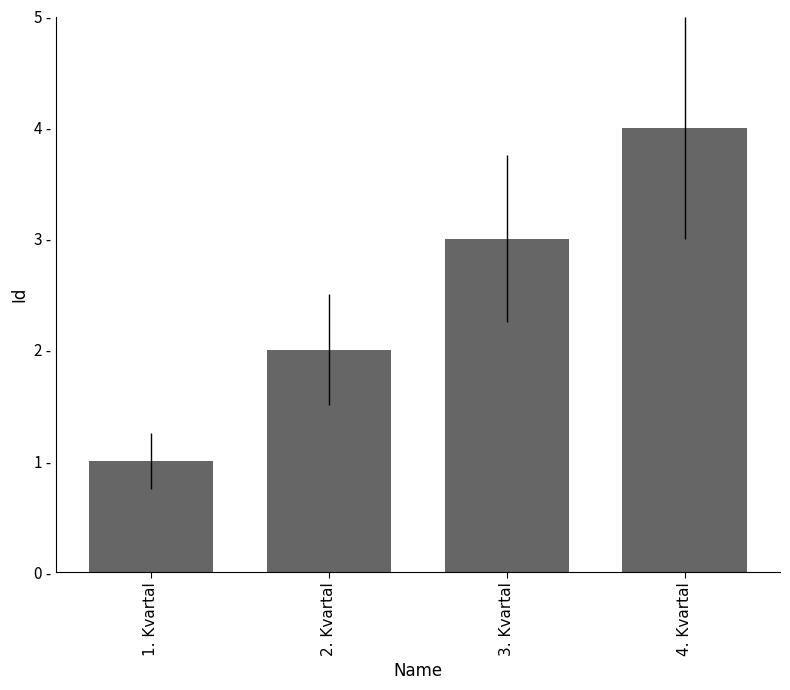

Approximately how many times larger is the value at 2. Kvartal compared to 3. Kvartal?

0.7